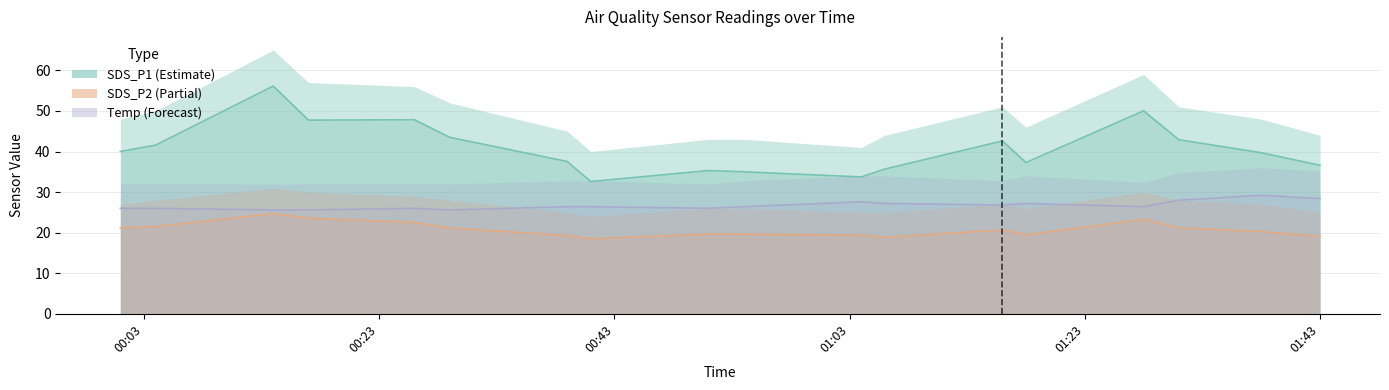

Does the chart have visible grid lines?

Yes